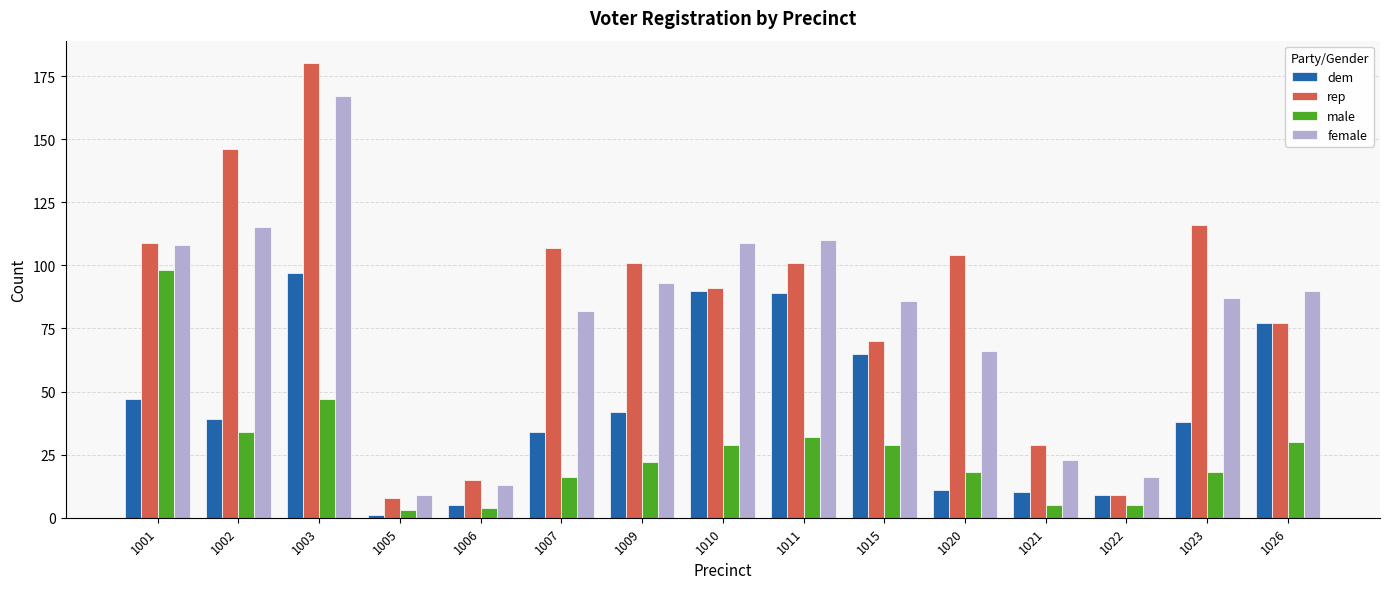

What is the difference between the second highest and second lowest values in the dem series?

85